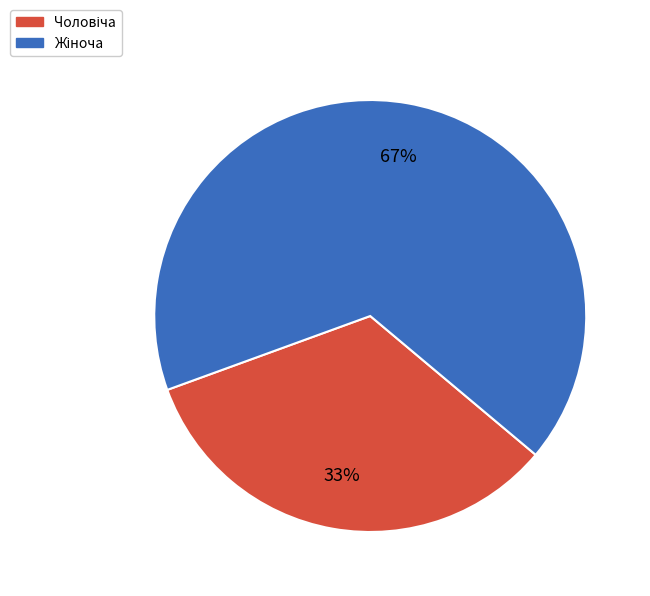

To the nearest percent, what is the average slice percentage?

50%